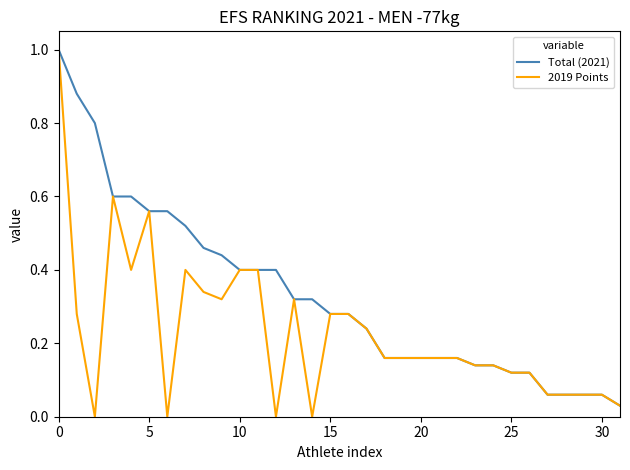

Which series has the largest total across all categories?

Total (2021)